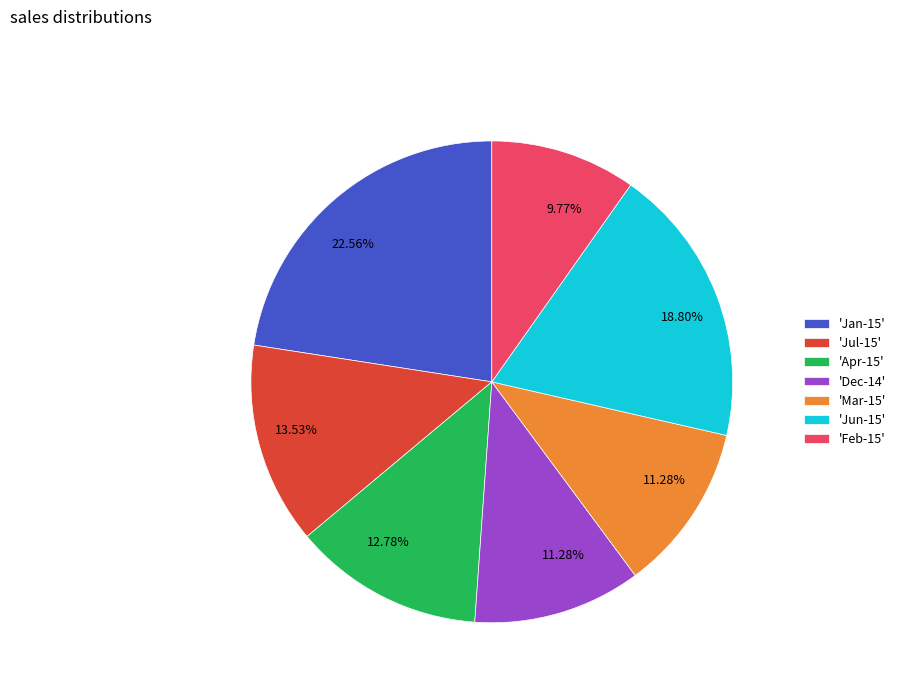

Does any single category account for the majority?

No